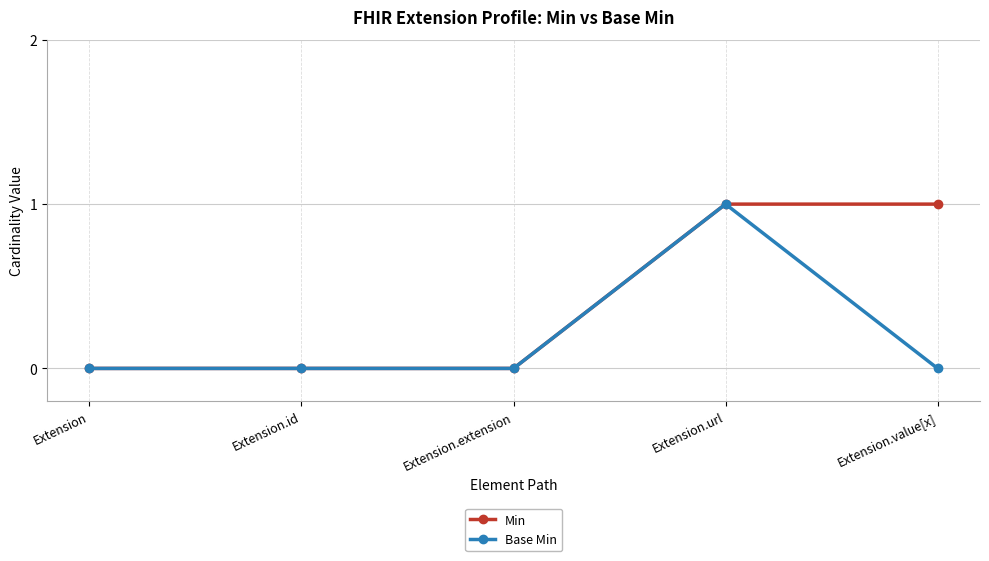

Is it true that Base Min equals 0 at Extension.value[x]?

True